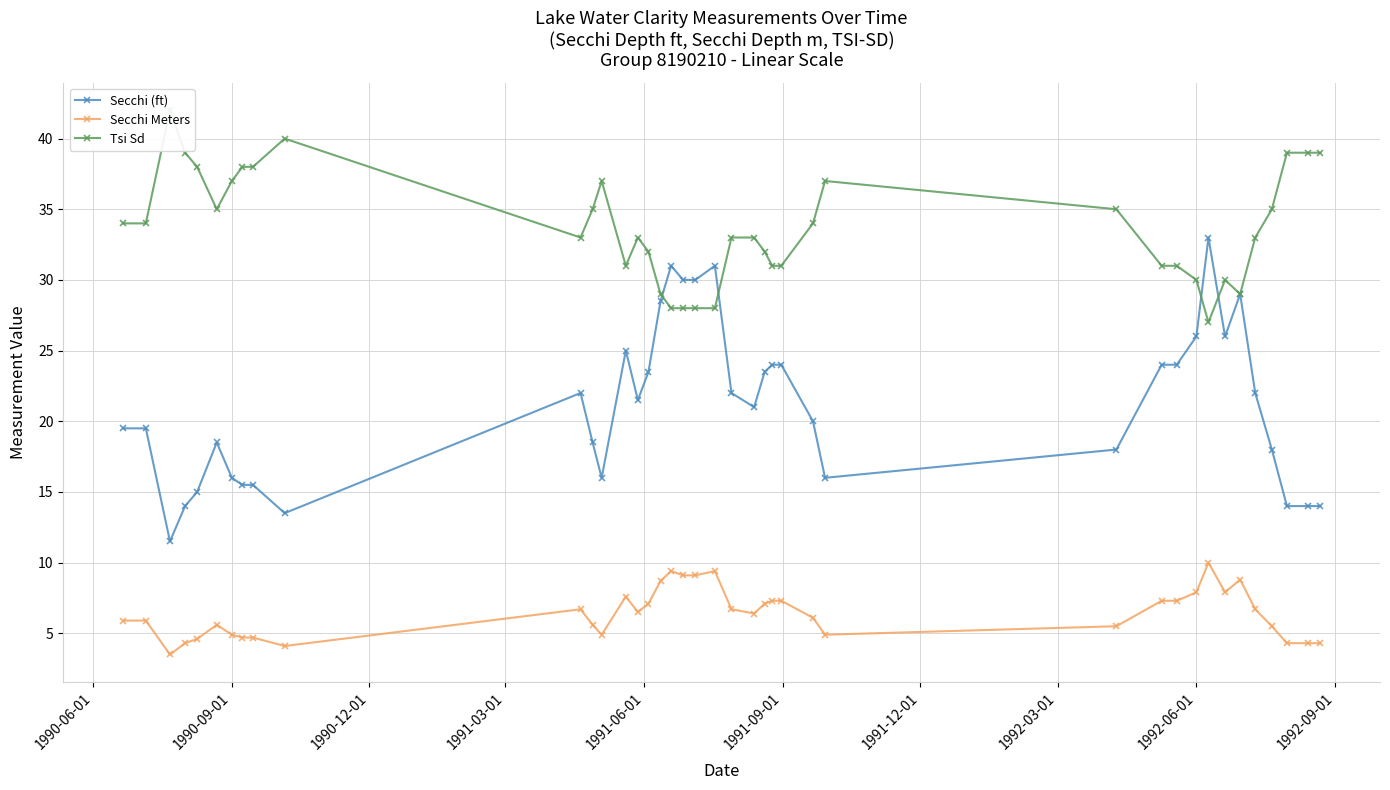

What is the maximum value for Secchi (ft)?

33.0